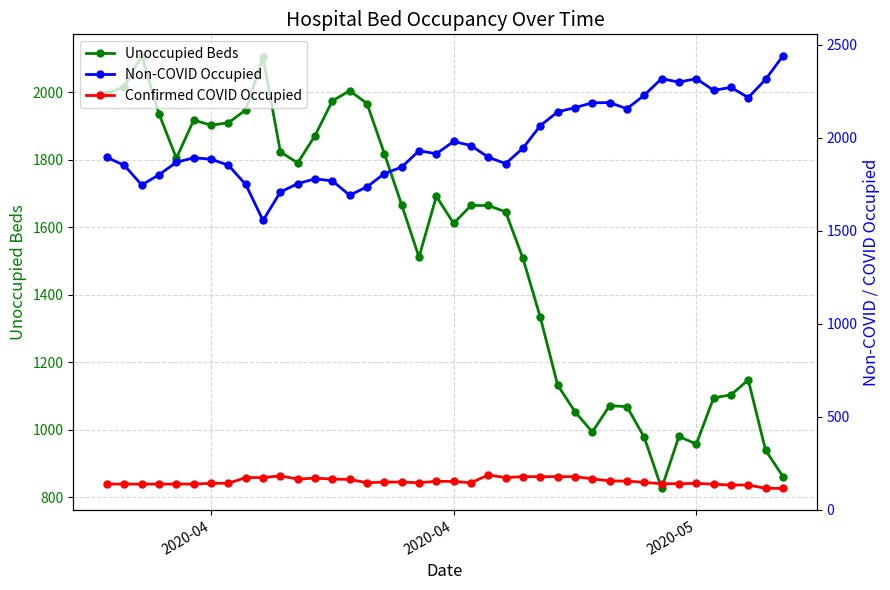

Does the chart have visible grid lines?

Yes